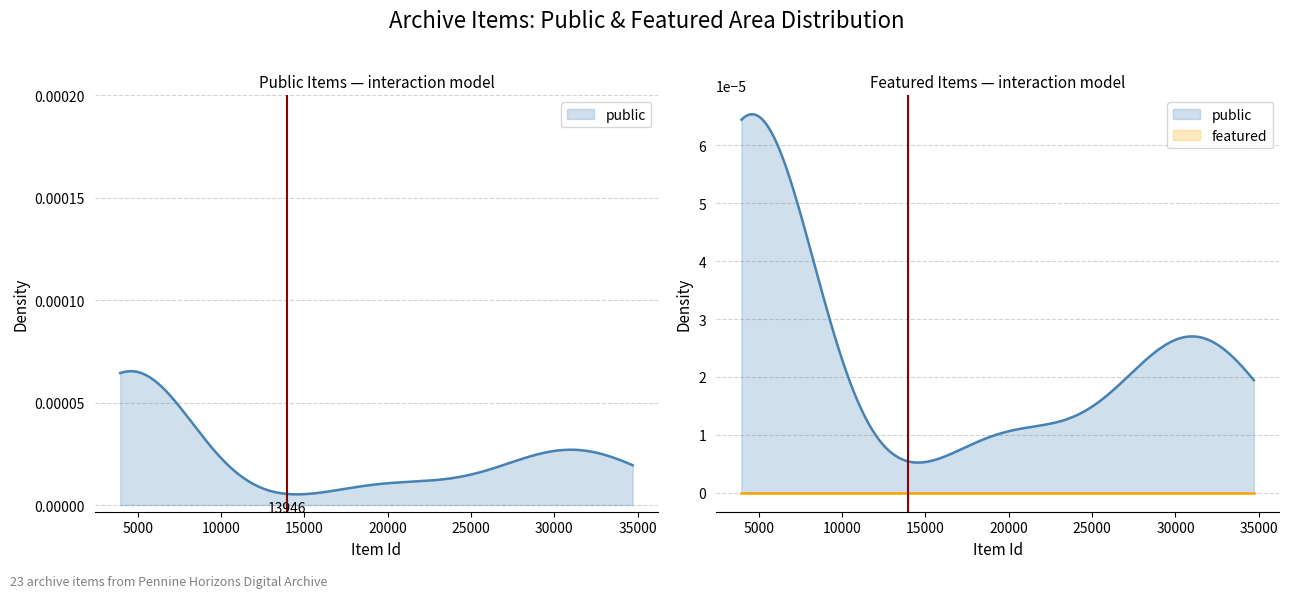

True or false: featured and public intersect in this chart.

False